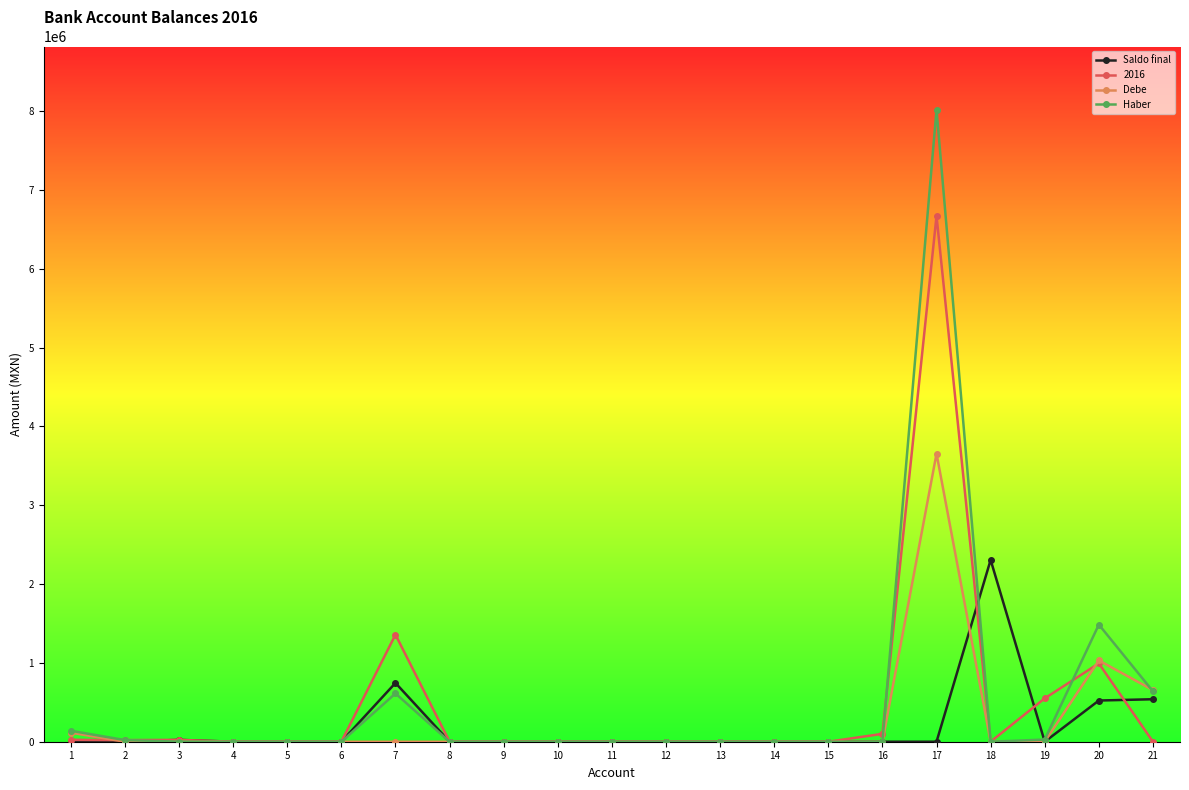

Between 9 and 21, which series saw the biggest shift?

Debe